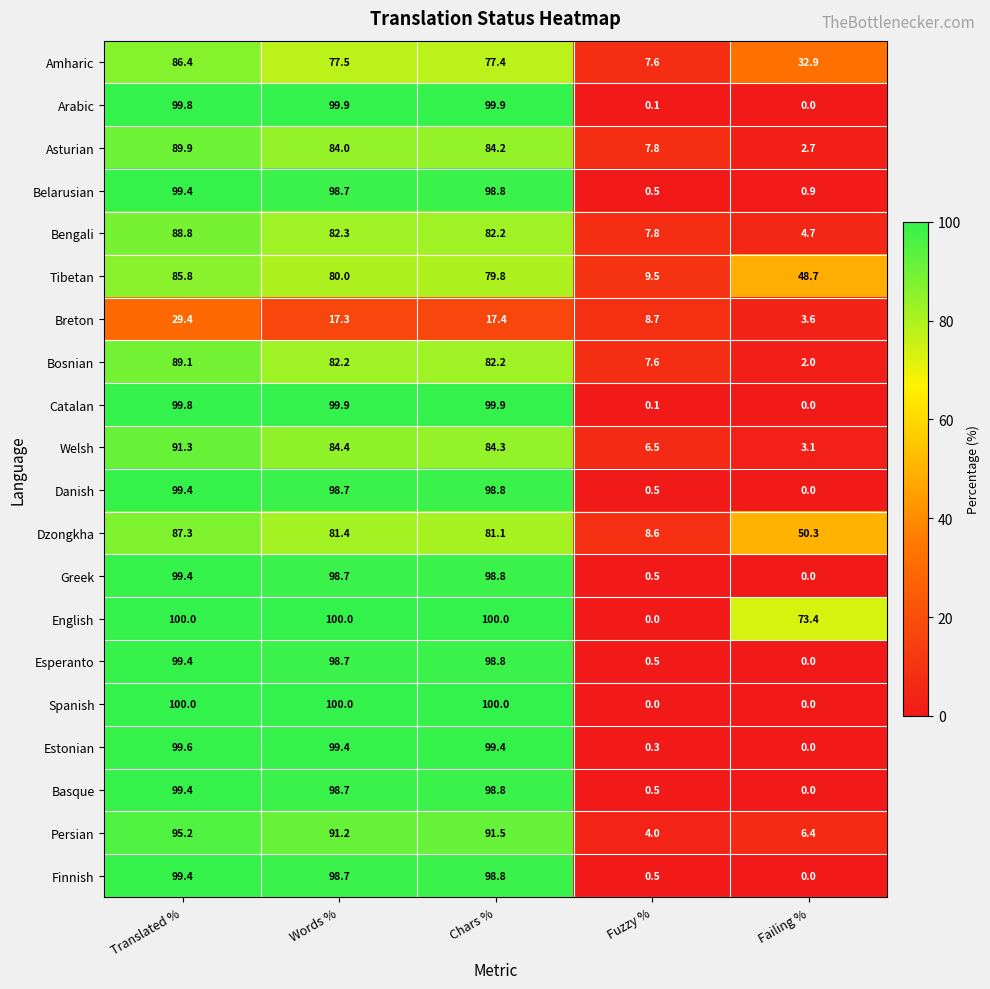

What is the lowest value of the Persian series?

4.0